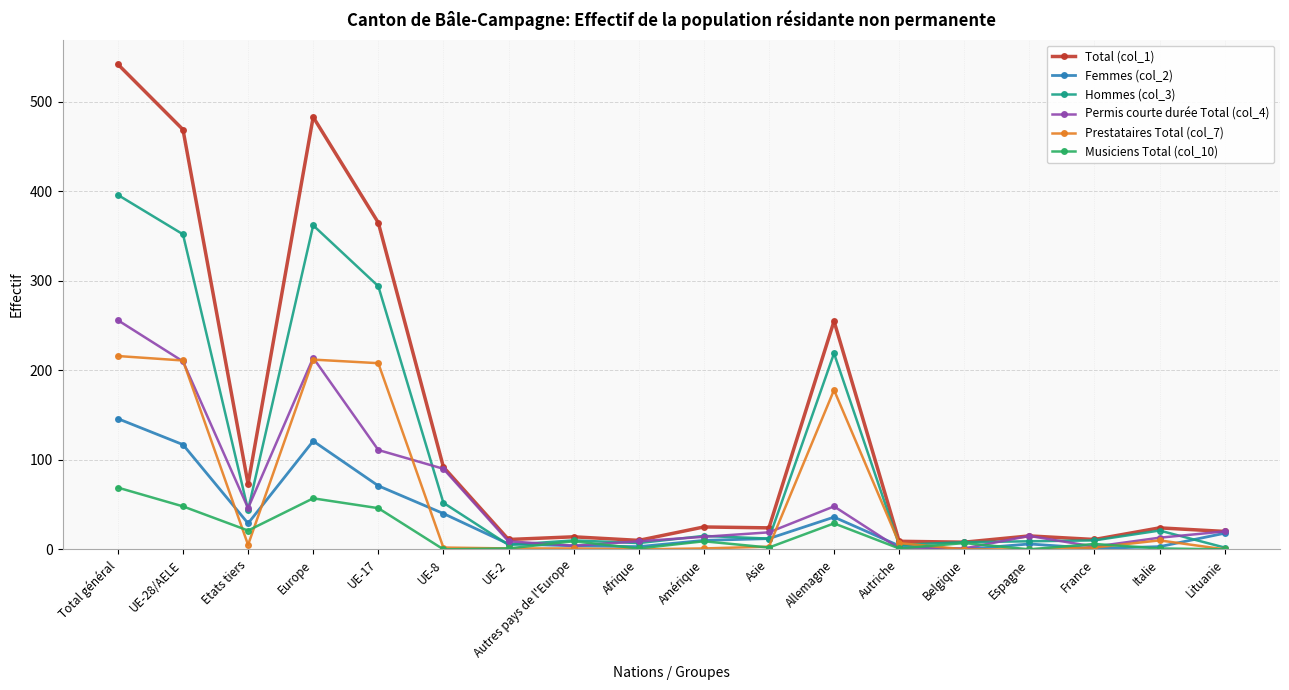

What is the greatest value displayed?

542